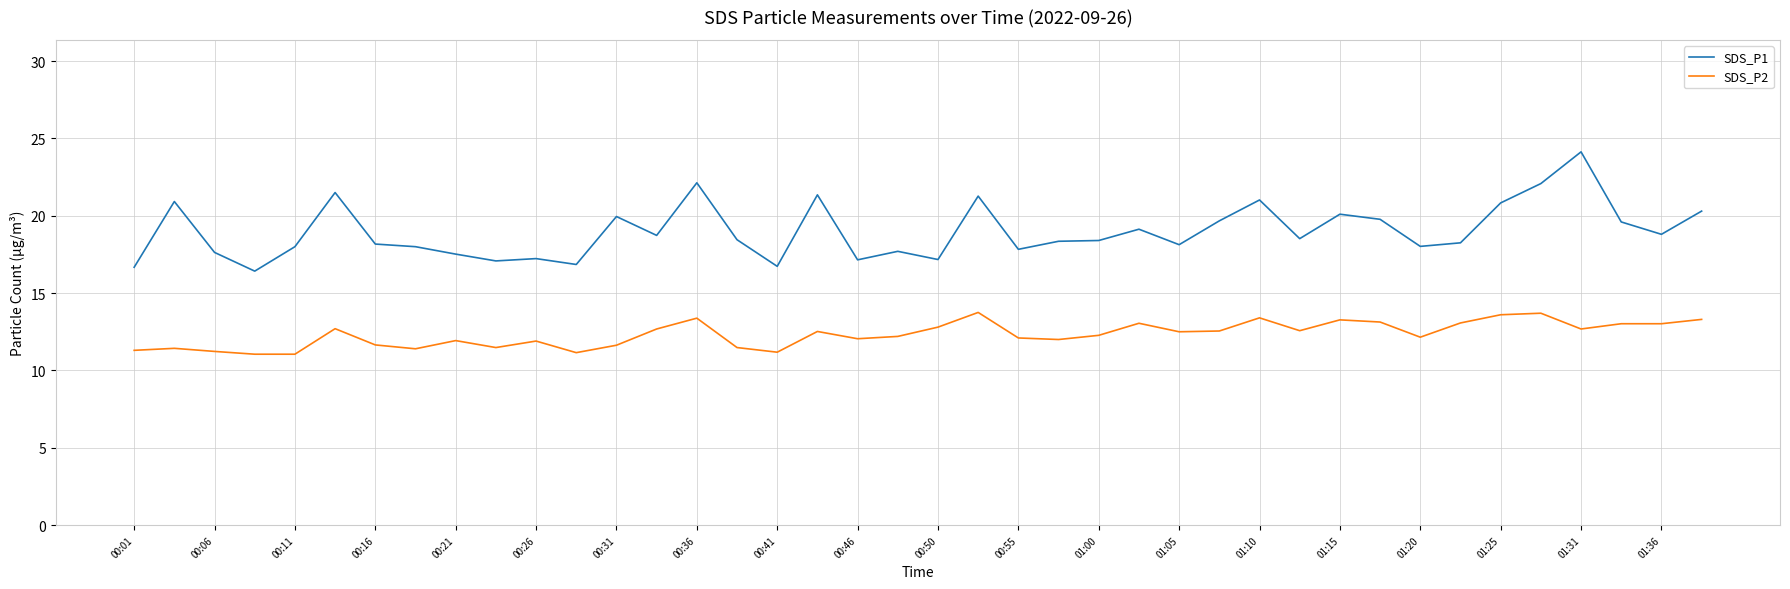

Rank the series by their average value, from highest to lowest.

SDS_P1, SDS_P2